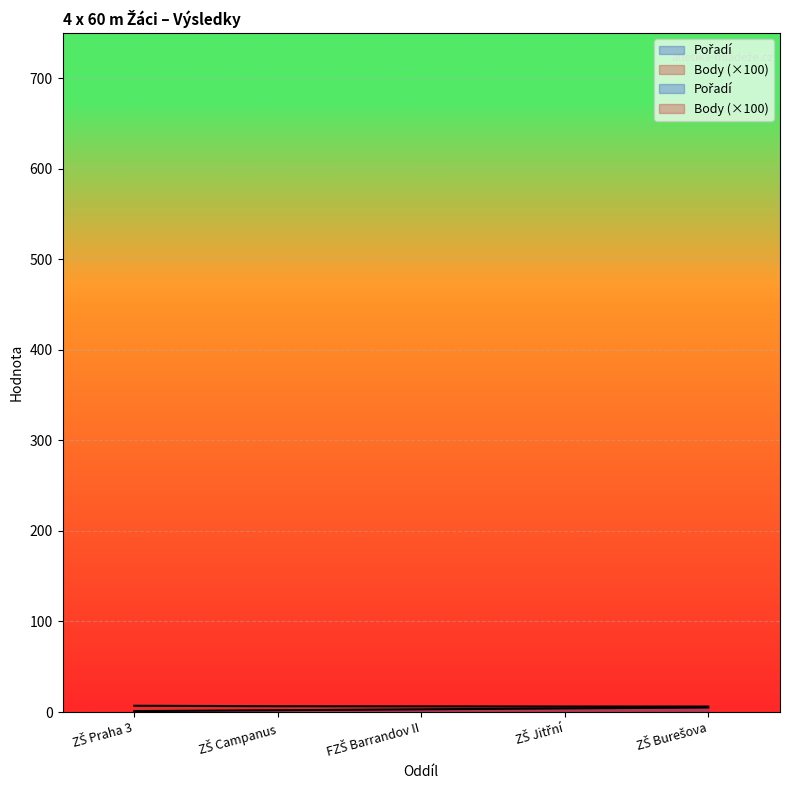

Rank the series by their maximum value, from highest to lowest.

Body, Pořadí